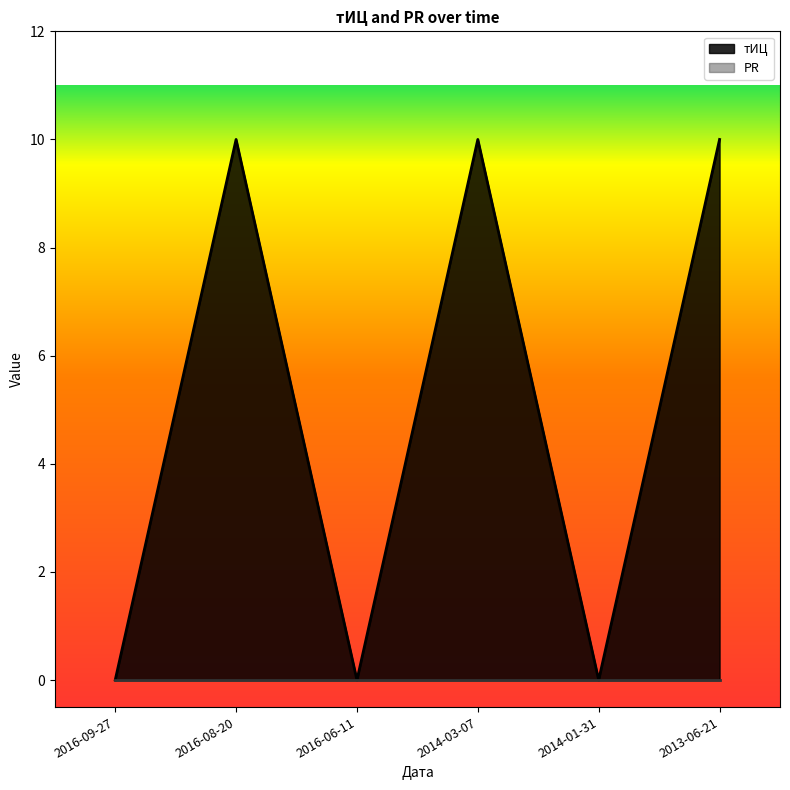

What is the change in value from 2014-03-07 to 2014-01-31?

-10